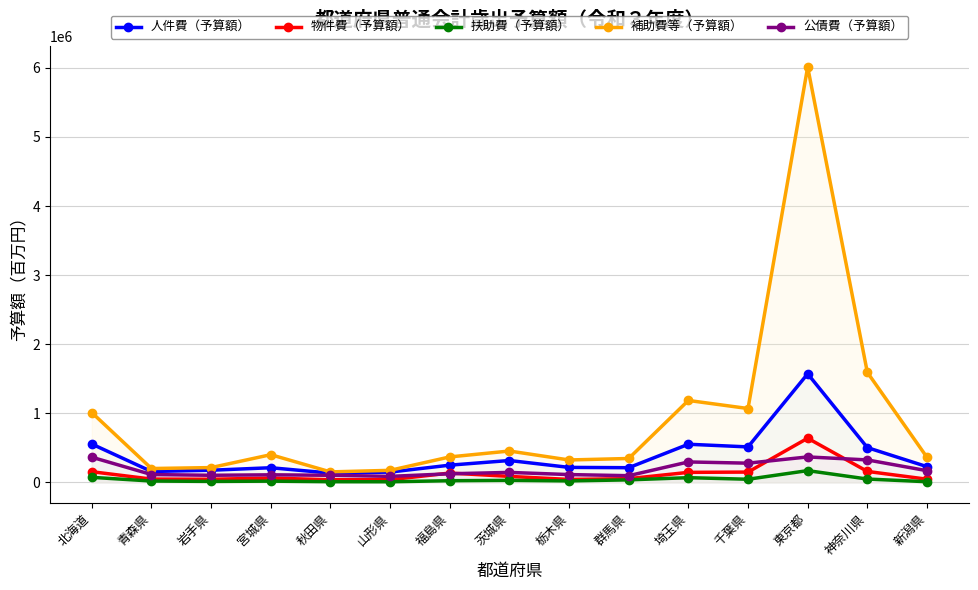

True or false: 公債費（予算額） and 扶助費（予算額） cross at least once.

False